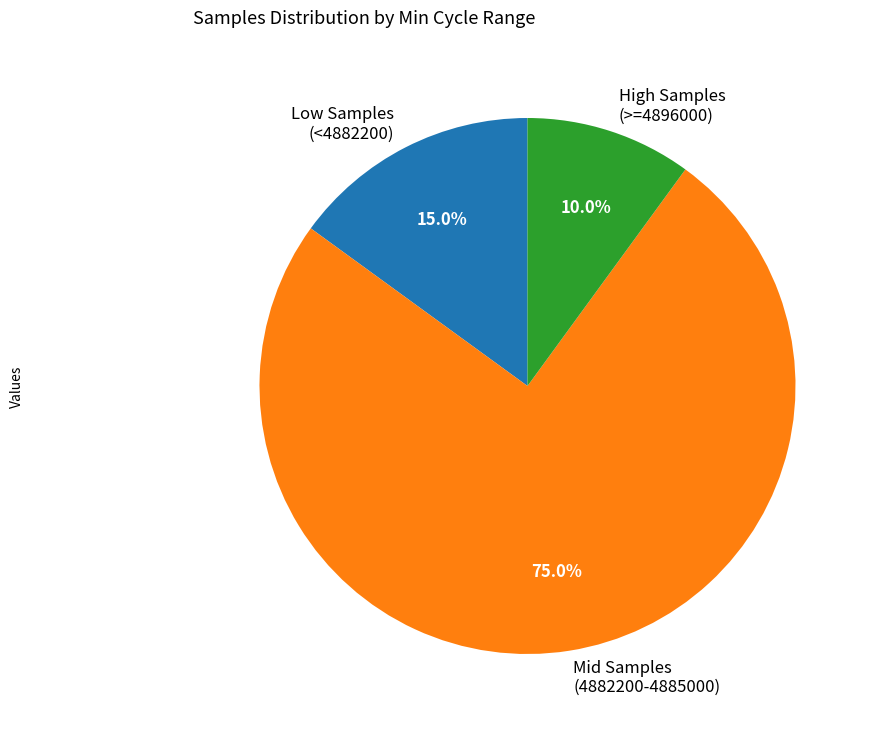

Approximately how many times larger is the value at Mid Samples (4882200-4885000) compared to High Samples (>=4896000)?

7.5